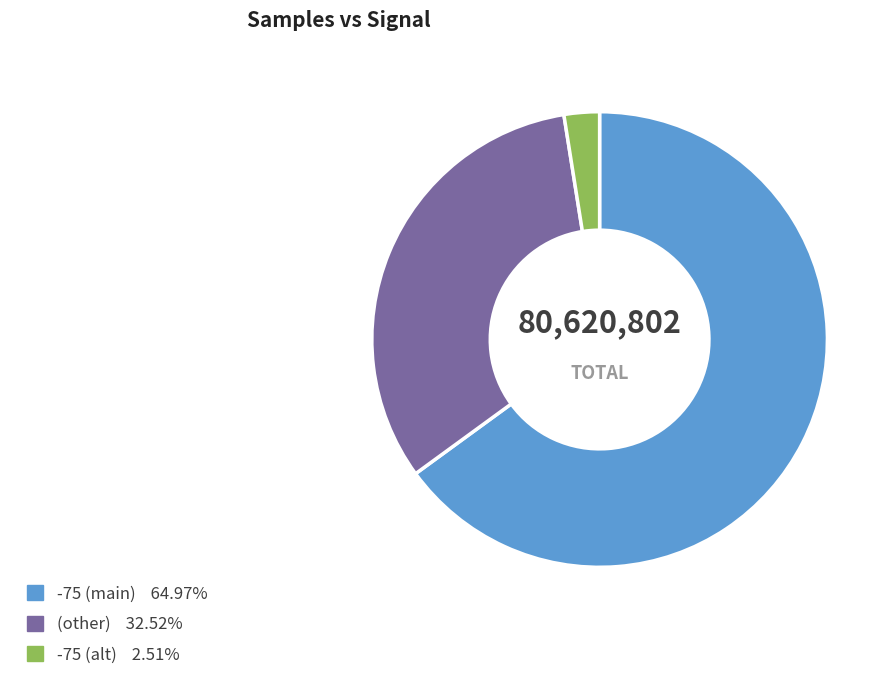

Does any single category account for the majority?

Yes